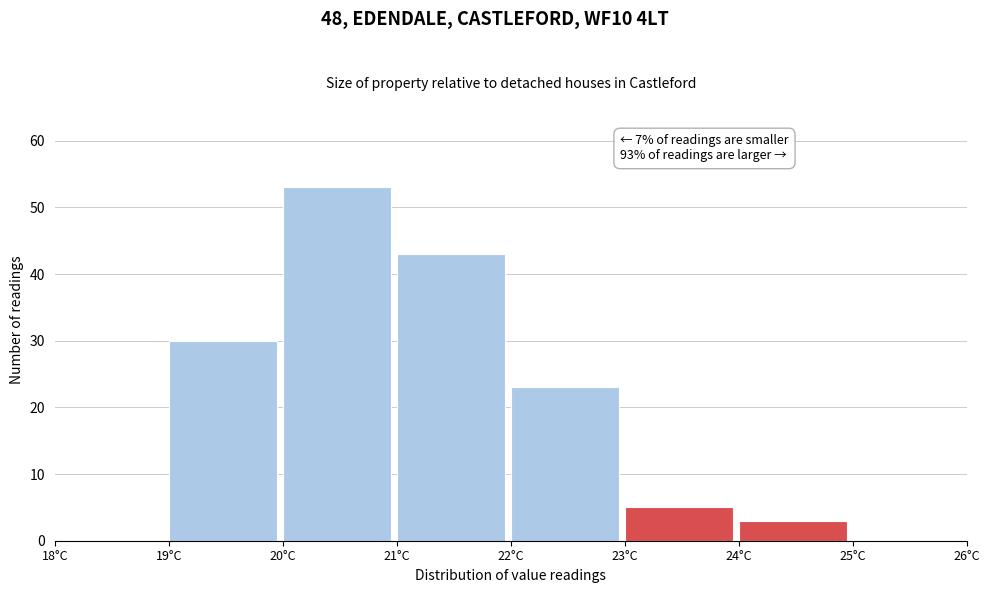

Which range on the x-axis has the tallest bar?

20 to 21